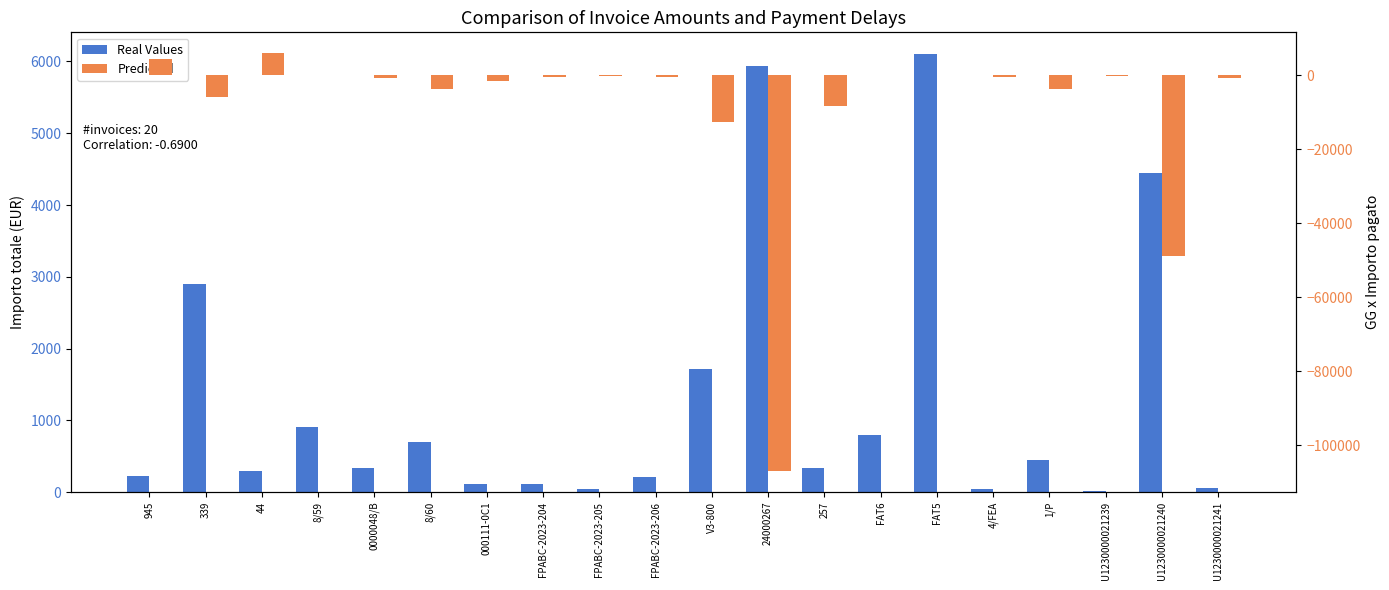

What is the label of the 10th bar from the left?

FPABC-2023-206